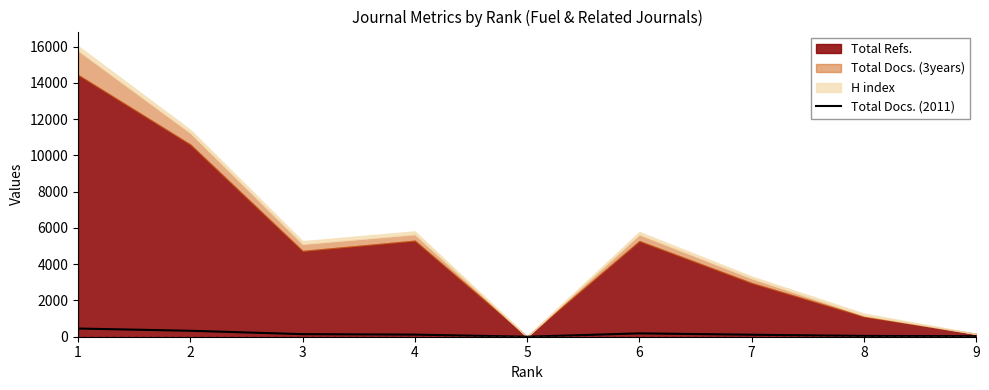

True or false: there are more than 1 points higher than both neighbors.

False